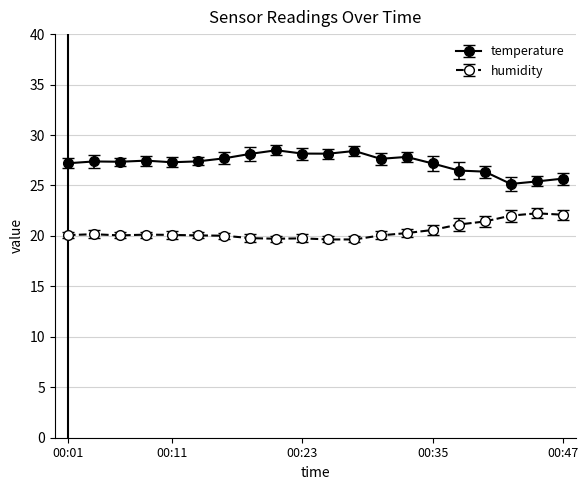

What is the highest value of the humidity series?

22.2